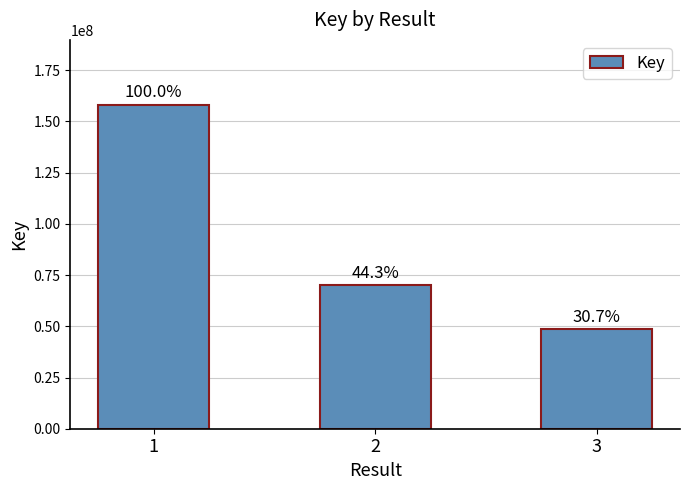

What is the value of the 3rd bar from the left?

48603911